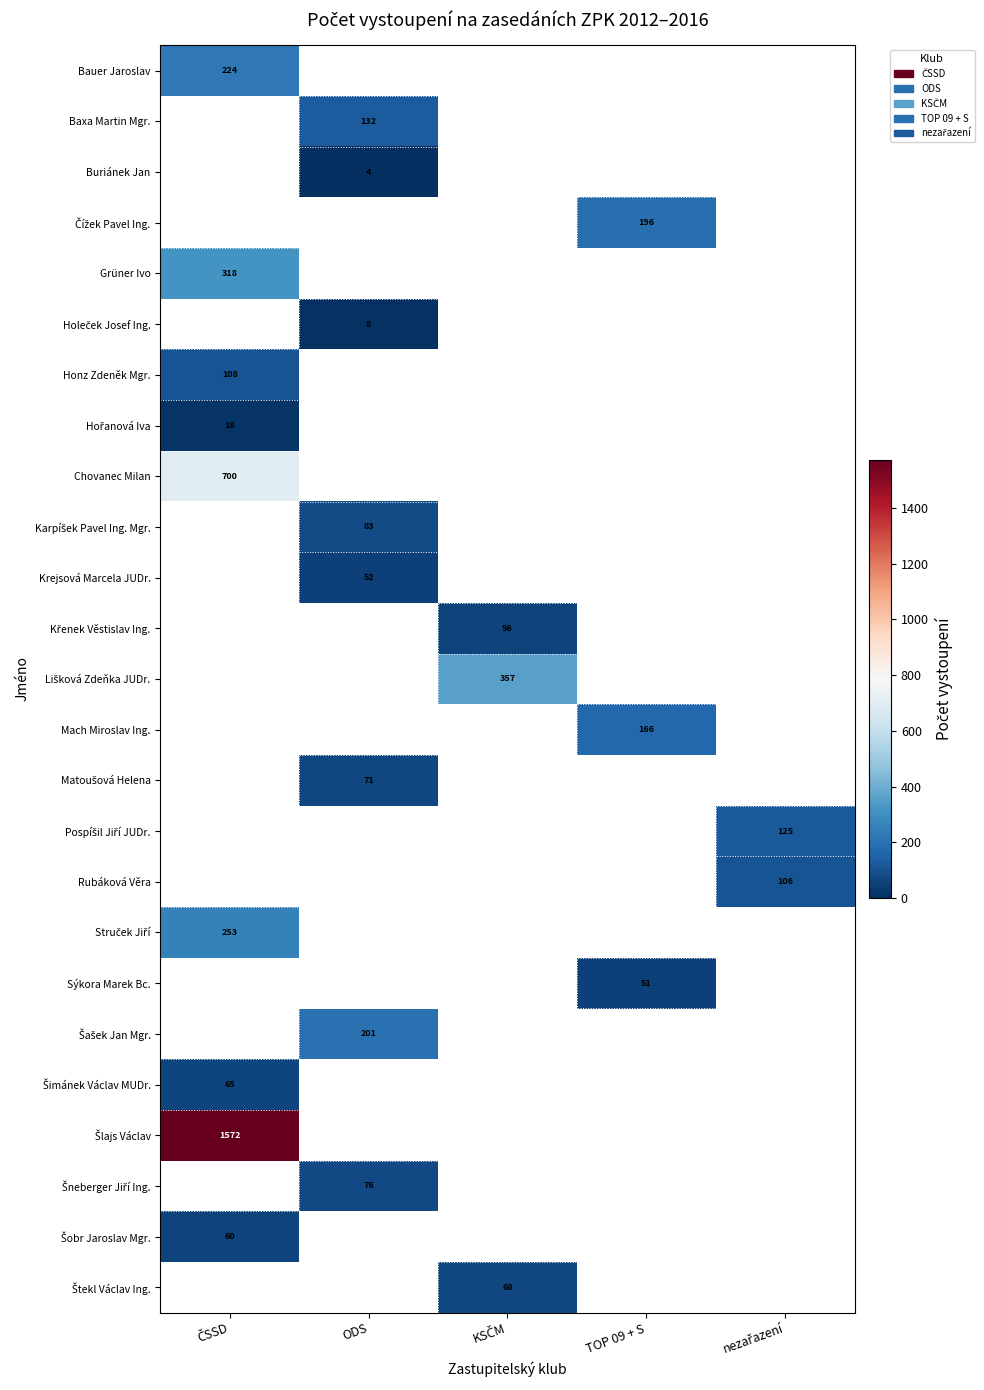

Which category has the lowest value across all series?

ODS